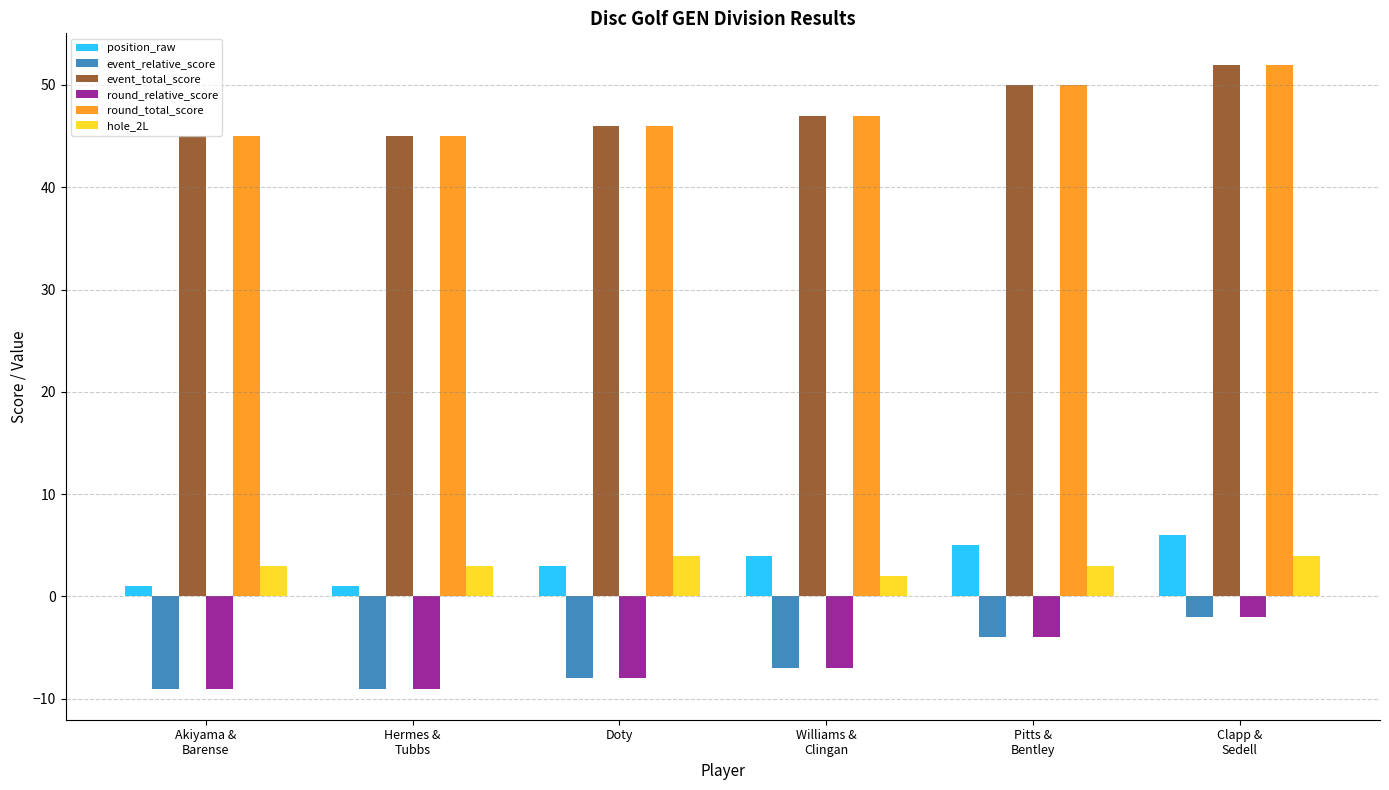

Read the round_relative_score value at Doty.

-8